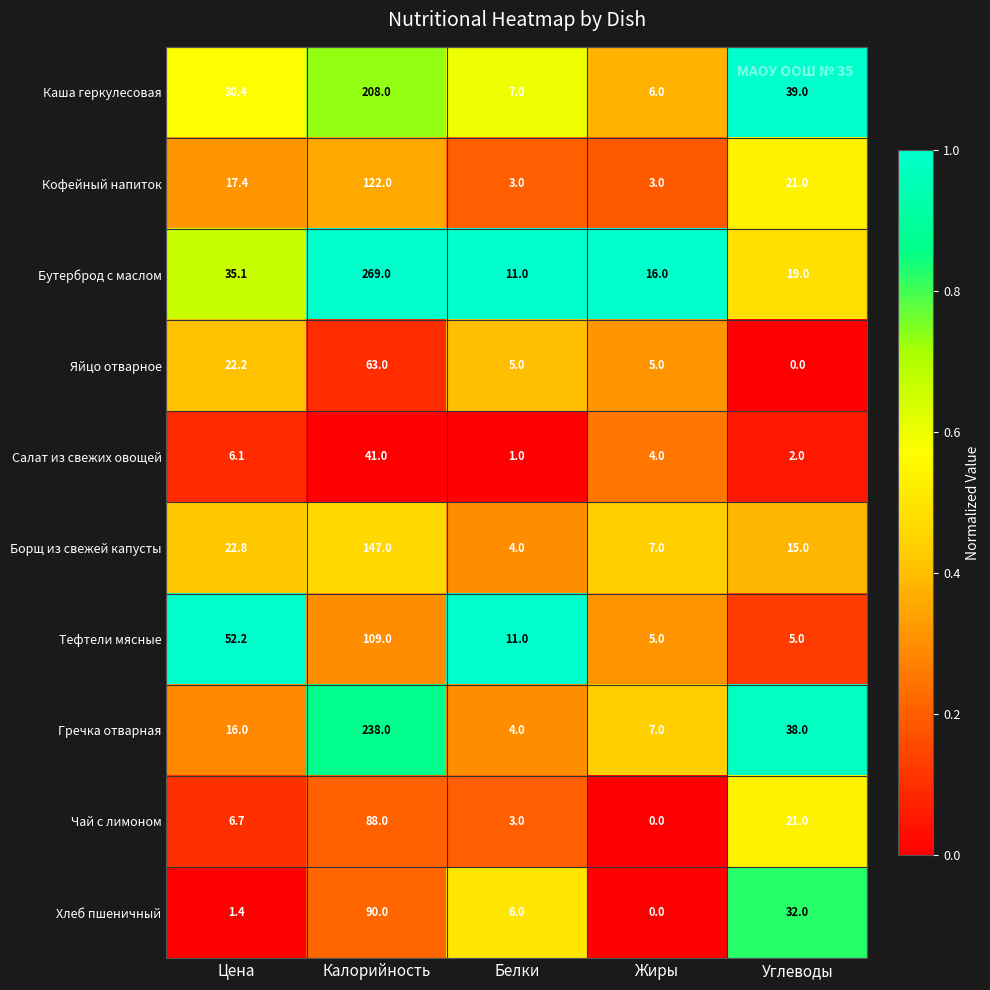

The Тефтели мясные series shows 85.3 at Цена. True or false?

False